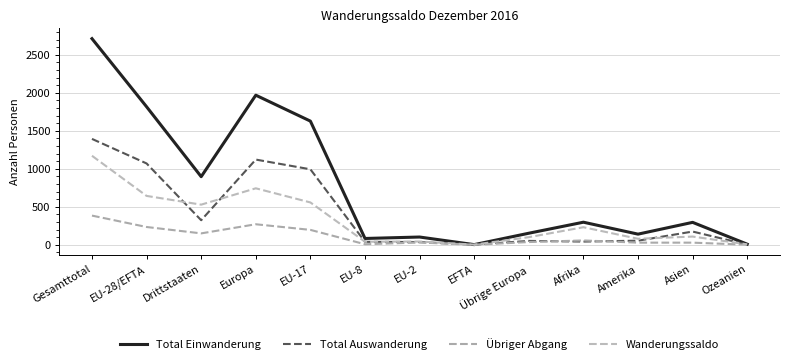

In Wanderungssaldo, how many points are higher than both neighbors (excluding endpoints)?

4